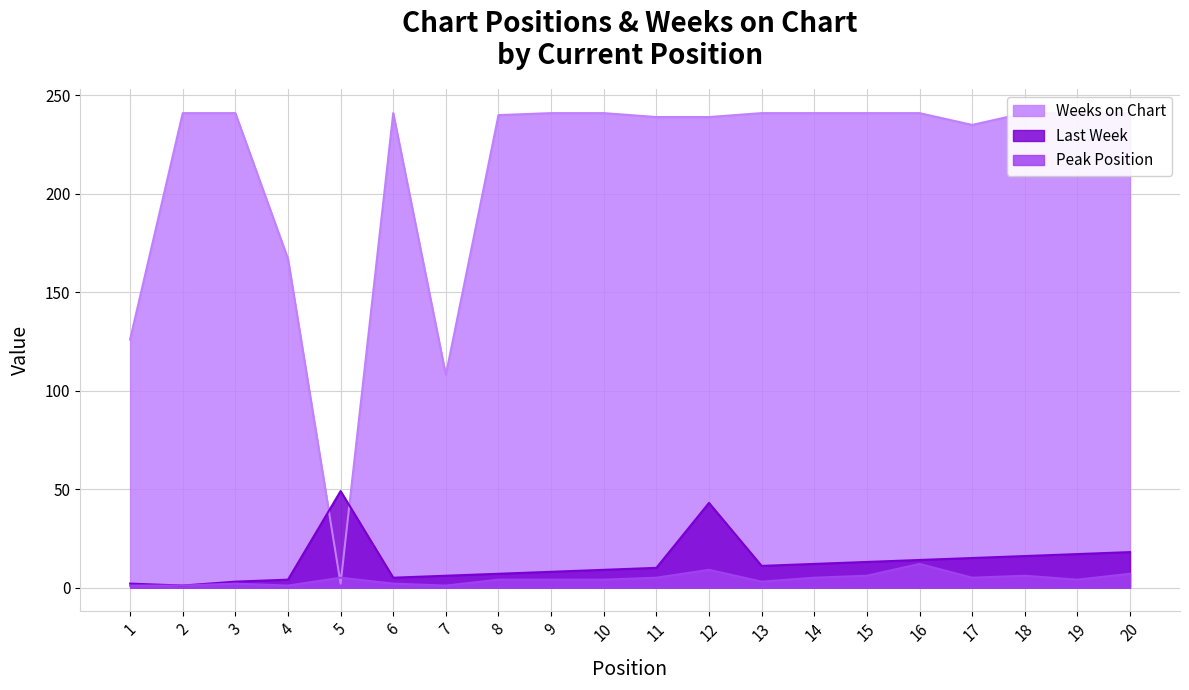

What is the difference between the maximum and minimum values in the Weeks on Chart series?

239